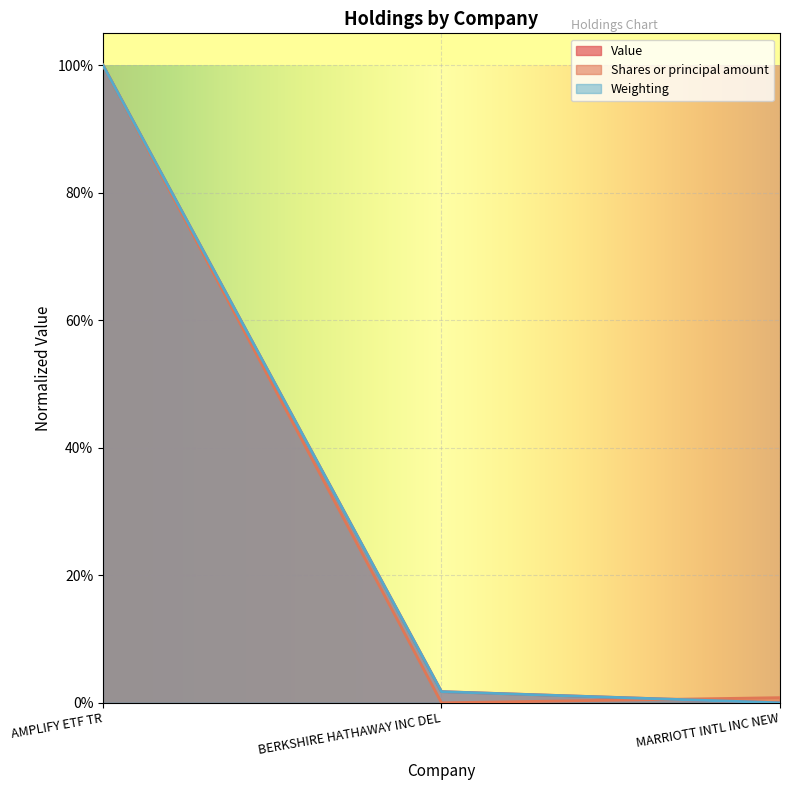

What is the difference between the maximum and minimum values in the Weighting series?

1.0